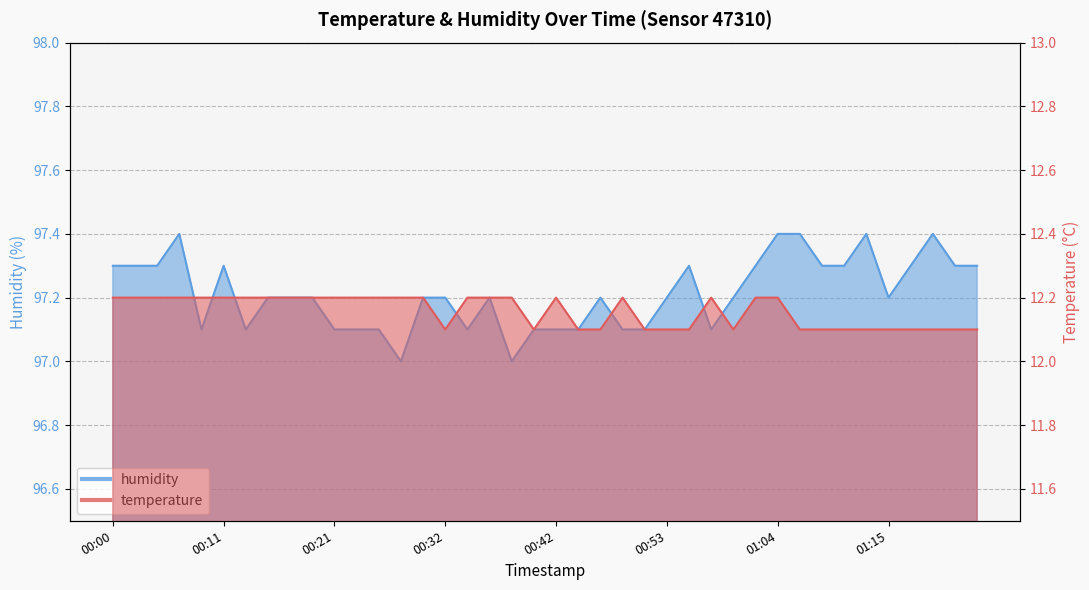

True or false: temperature and humidity cross at least once.

False